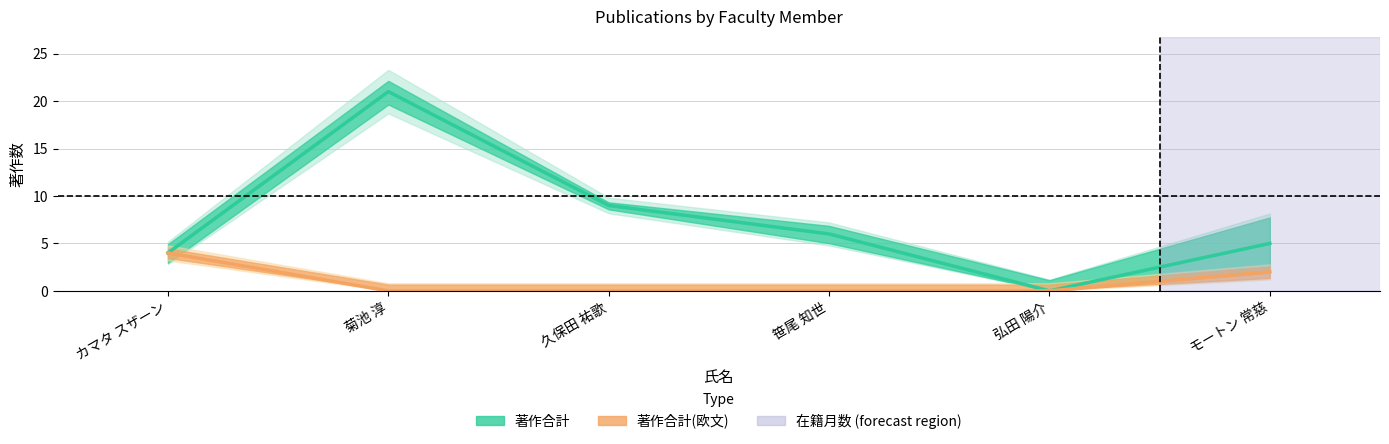

What is the difference between the maximum and second lowest values in the 著作合計 series?

17